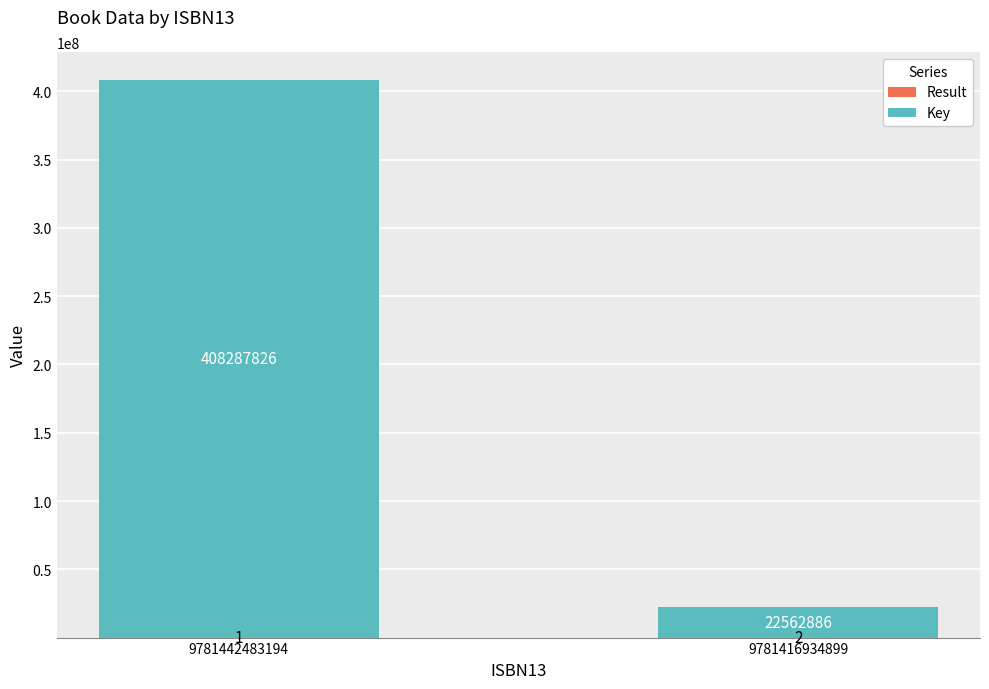

What is the total value across all series at 9781416934899?

22562888